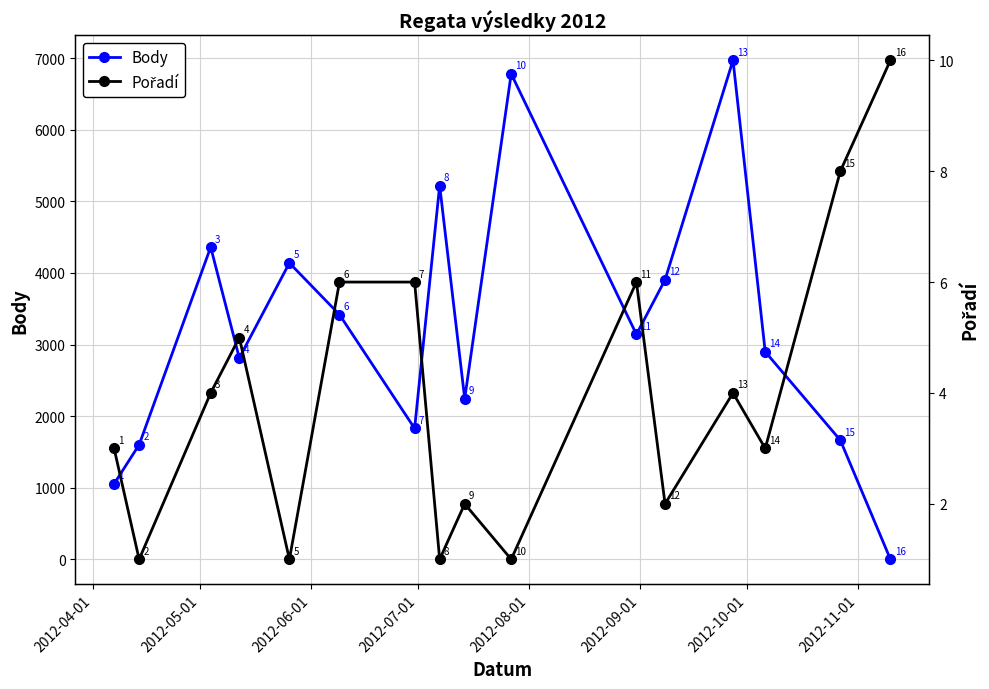

In Body, how many points are higher than both neighbors (excluding endpoints)?

5